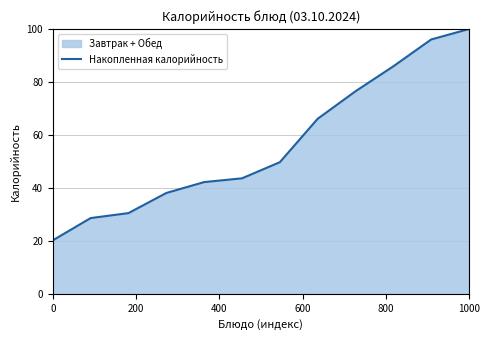

What is the maximum value shown in the chart?

100.0